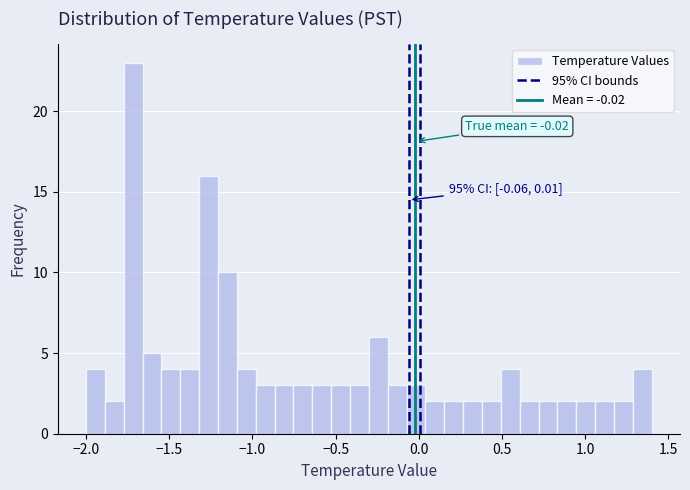

Read against the x-axis, roughly where is the centre of the tallest bar?

-1.70